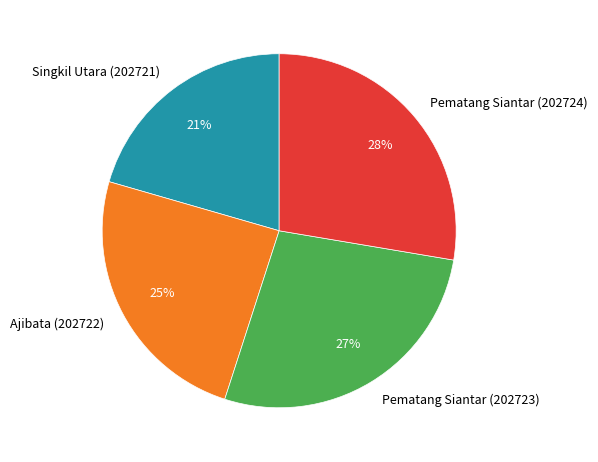

To the nearest percent, what is the average slice percentage?

25%